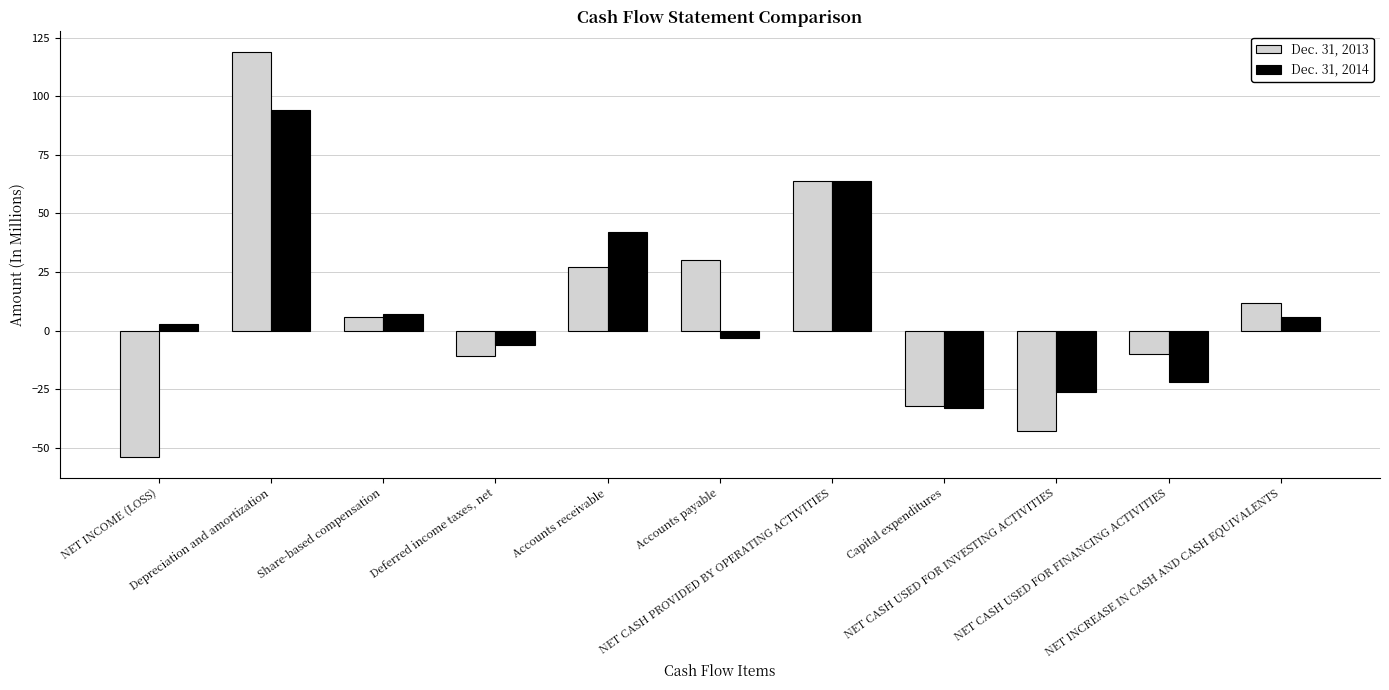

How many values in the Dec. 31, 2013 series are below 6?

5